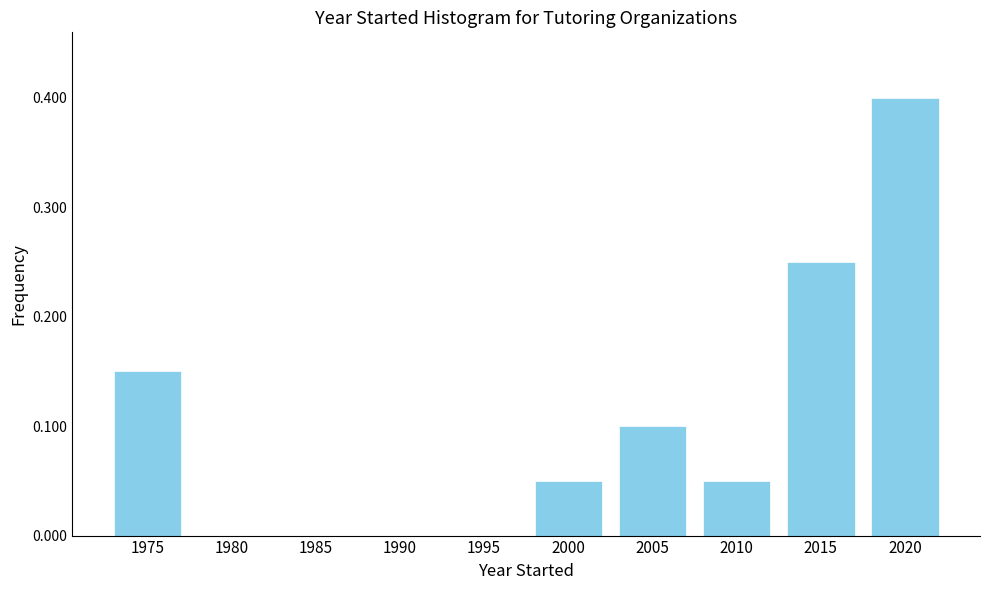

Is it true that the value at 1990 is 0.2?

False